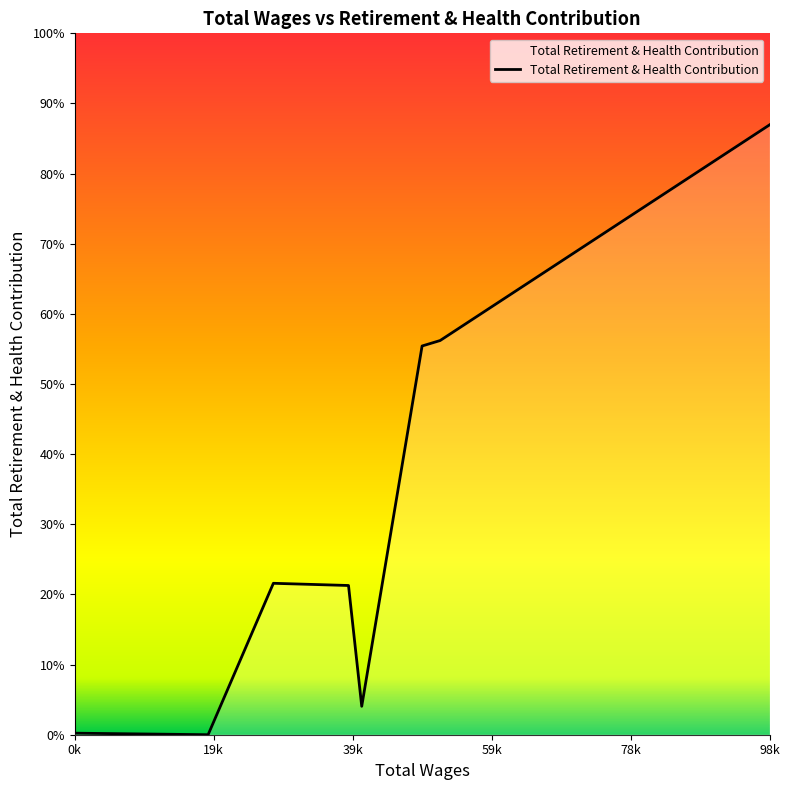

Is this an area chart (filled region under the line)?

Yes